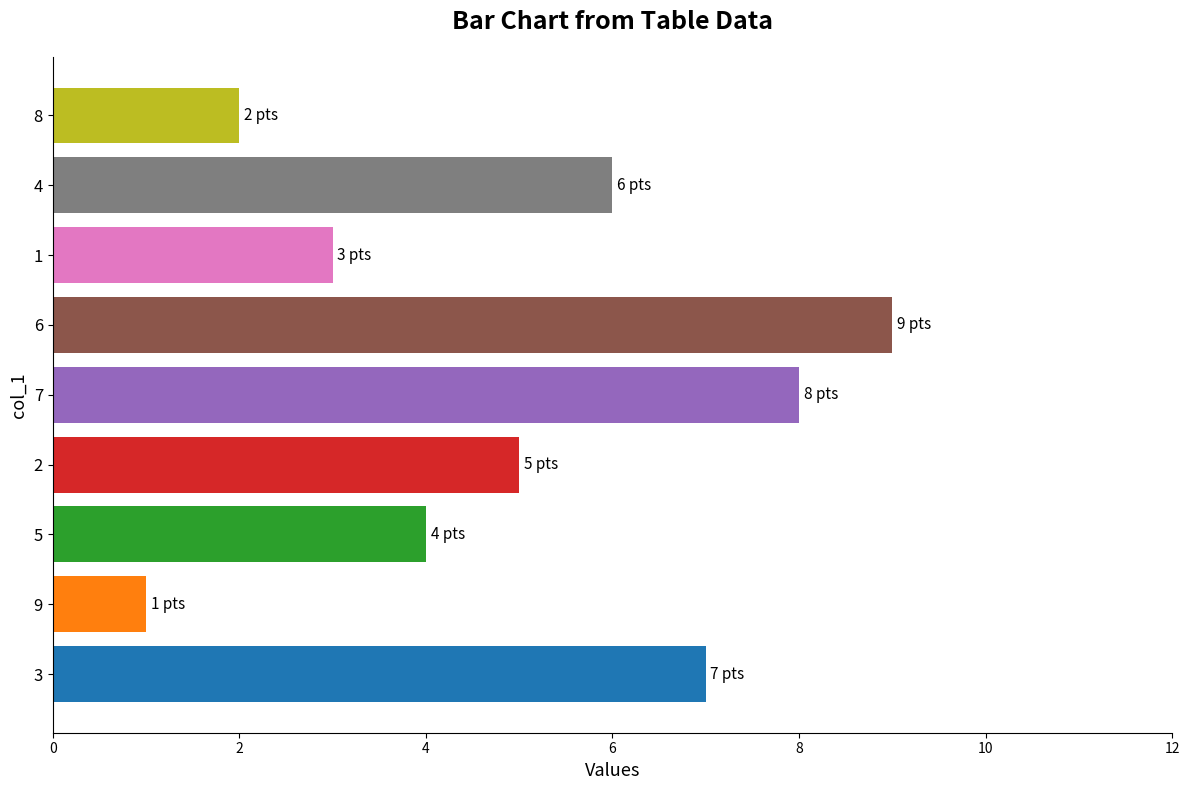

What is the change in value from 3 to 8?

-5